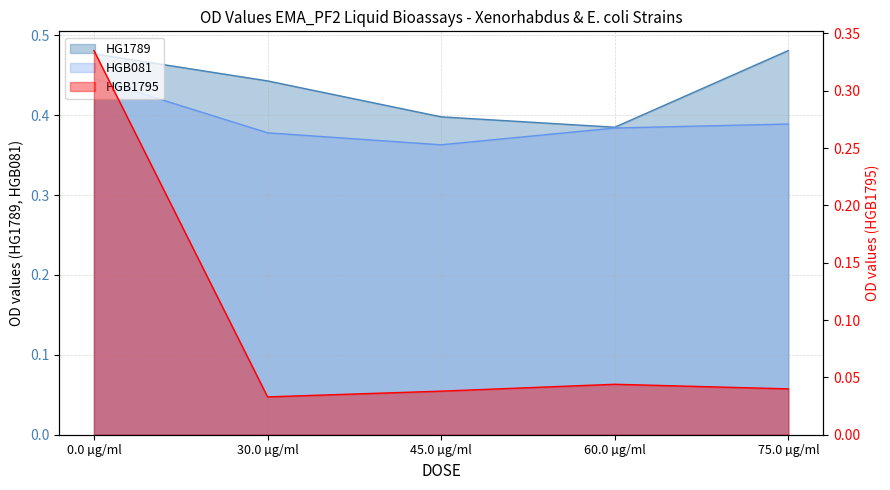

Count the number of categories in the chart.

5